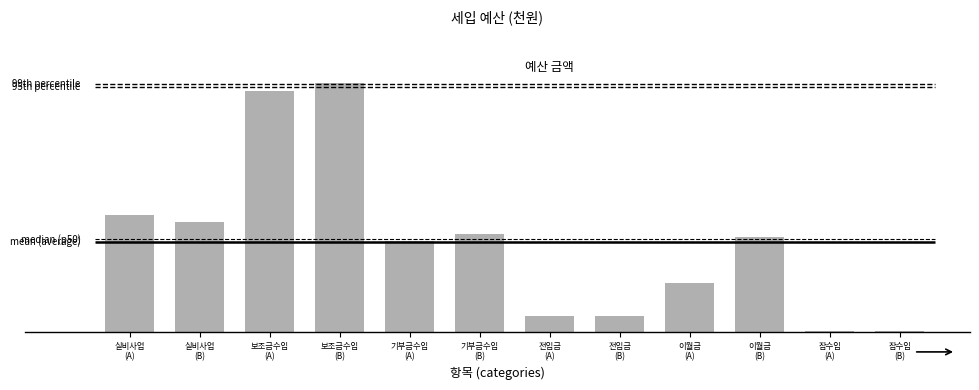

Between 이월금
(B) and 기부금수입
(B), which is larger?

기부금수입
(B)